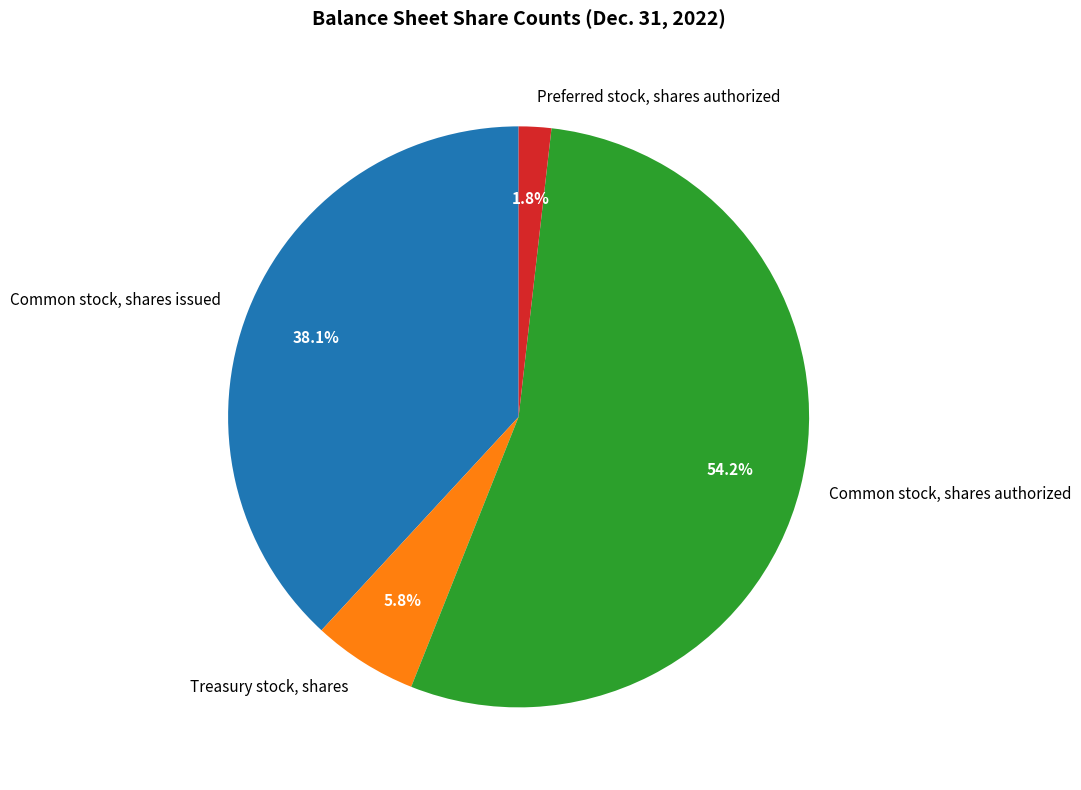

To the nearest percent, what portion does Common stock, shares issued represent?

38%